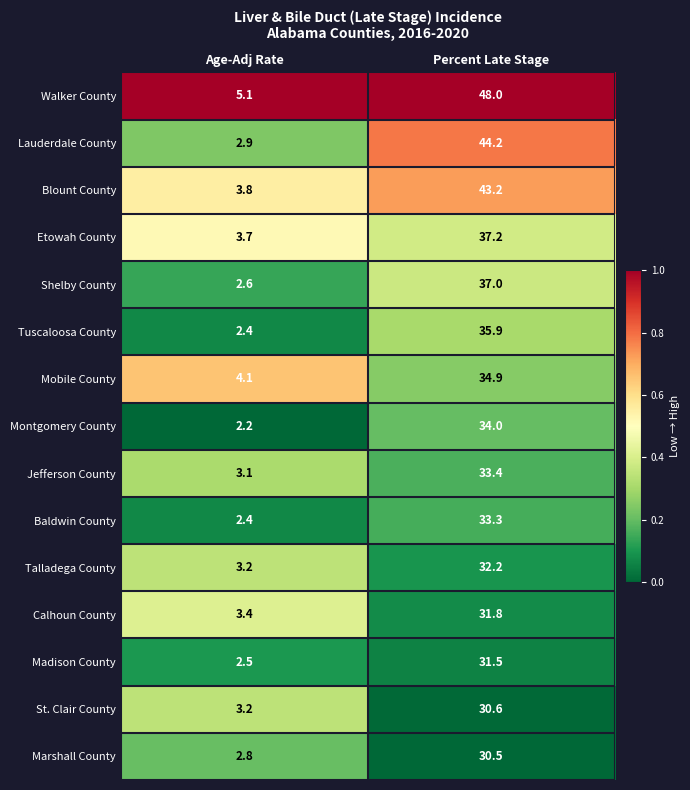

At which label does Marshall County first exceed 30?

Percent Late Stage